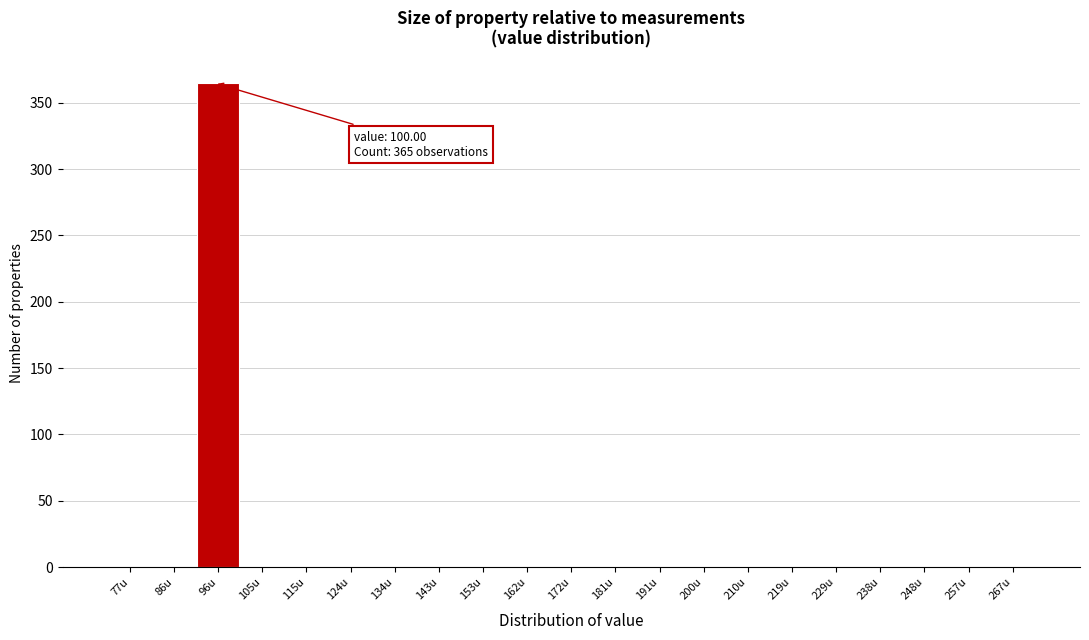

Reading left to right, transcribe all the data shown in this chart.

77u=0	86u=0	96u=365	105u=0	115u=0	124u=0	134u=0	143u=0	153u=0	162u=0	172u=0	181u=0	191u=0	200u=0	210u=0	219u=0	229u=0	238u=0	248u=0	257u=0	267u=0